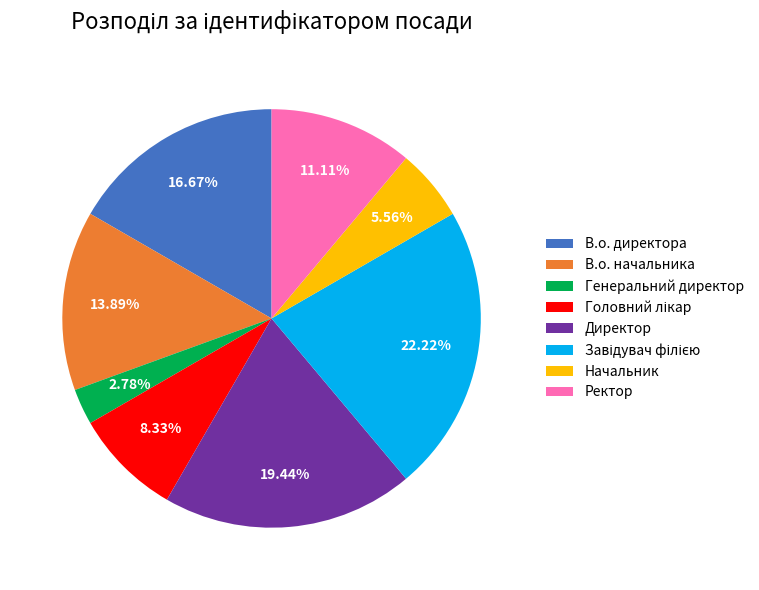

Does Ректор account for over 50% of the chart?

No